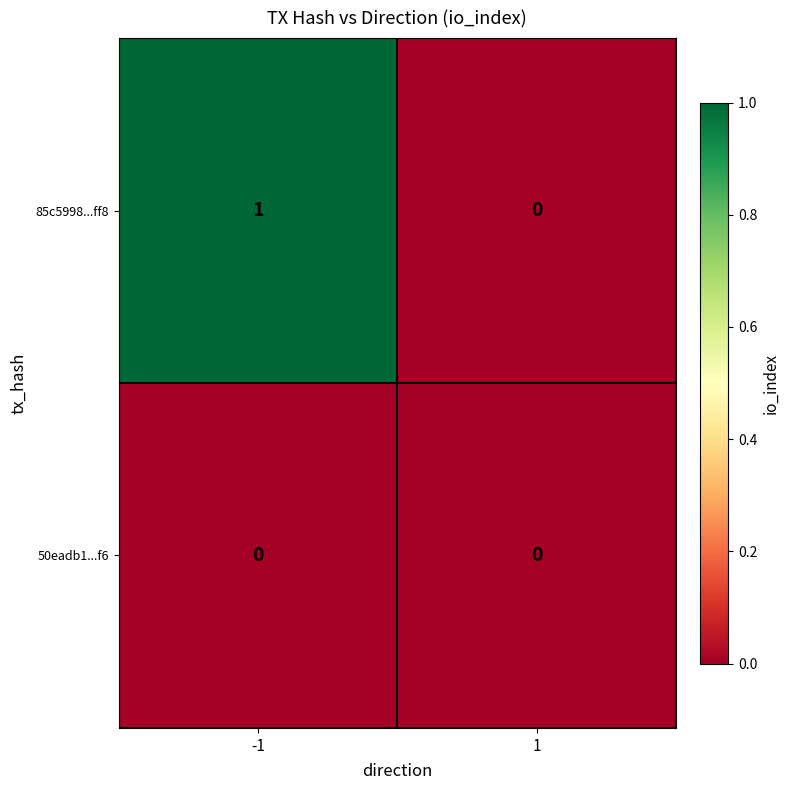

The 50eadb1...f6 series shows 0 at 1. True or false?

True